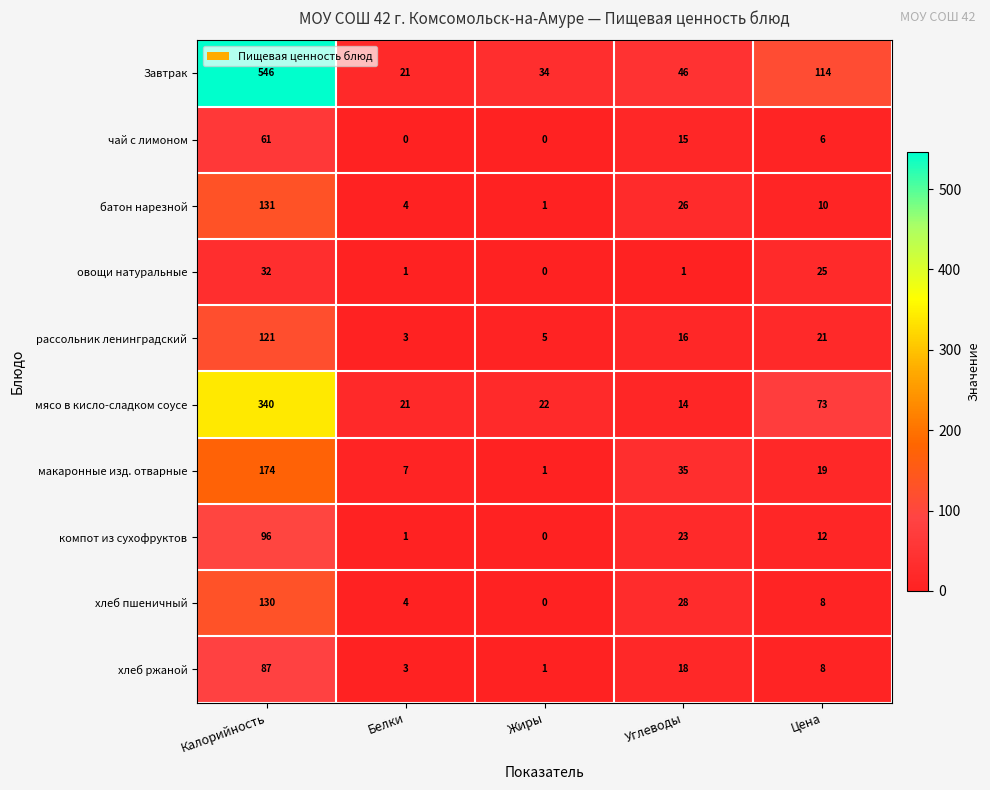

How many data points does each series have?

5